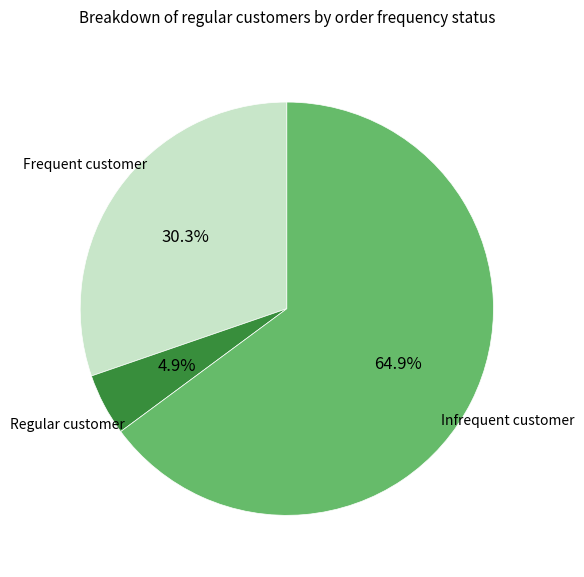

Does any single category account for the majority?

Yes